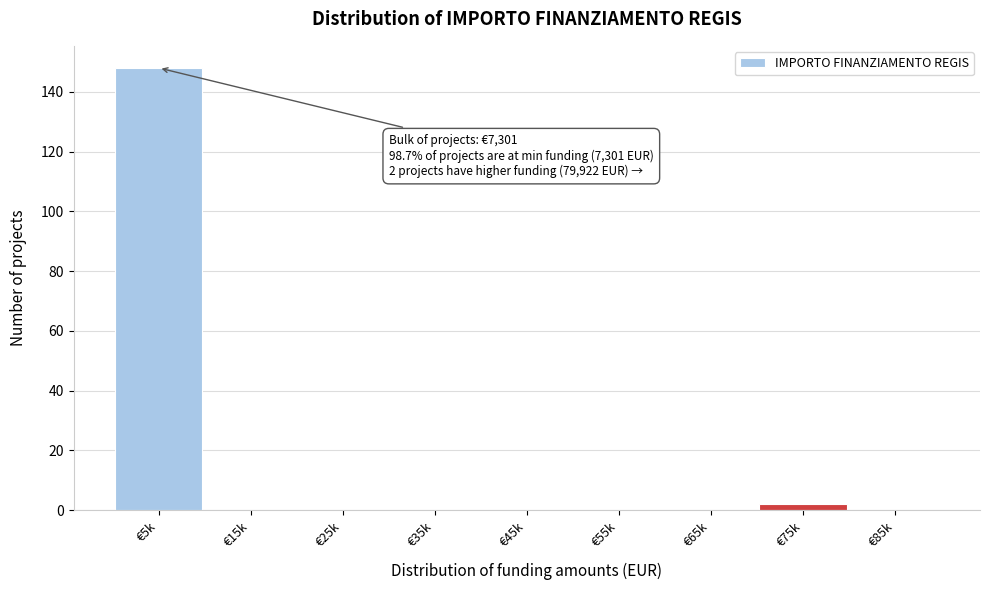

Reading left to right, what are all the values shown in this chart?

€5k=148	€15k=0	€25k=0	€35k=0	€45k=0	€55k=0	€65k=0	€75k=2	€85k=0